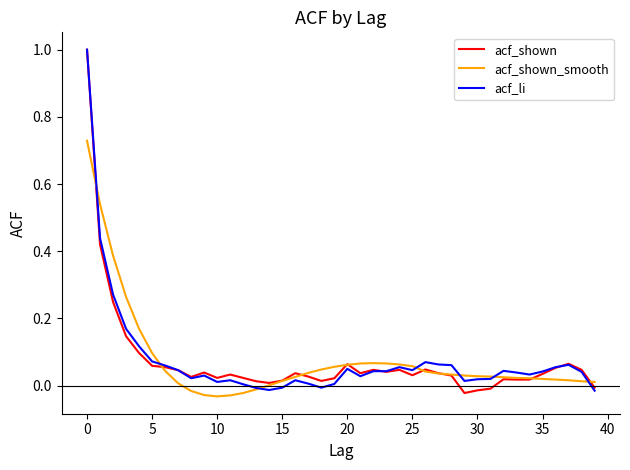

What is the sum of all acf_shown values?

2.9